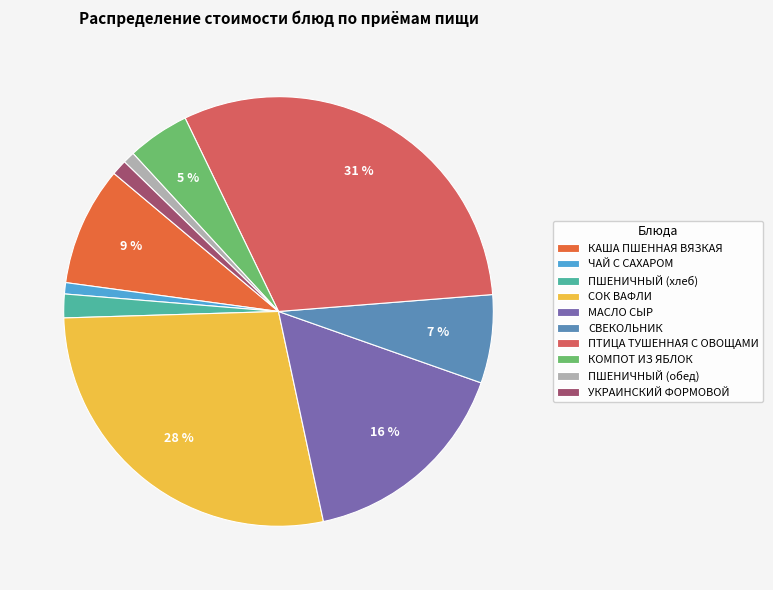

The ЧАЙ С САХАРОМ slice represents 1% of the pie. True or false?

True